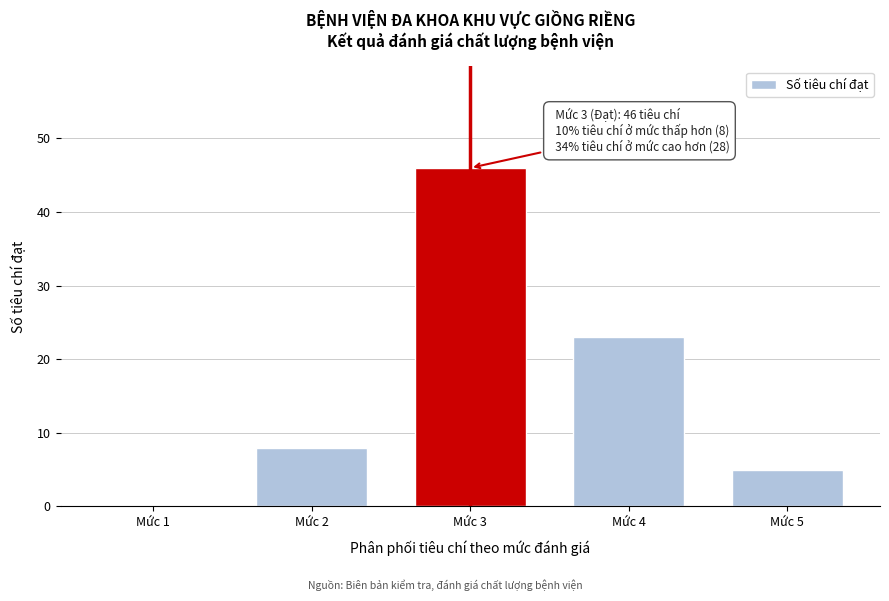

Reading left to right, what are all the values shown in this chart?

Mức 1=0	Mức 2=8	Mức 3=46	Mức 4=23	Mức 5=5